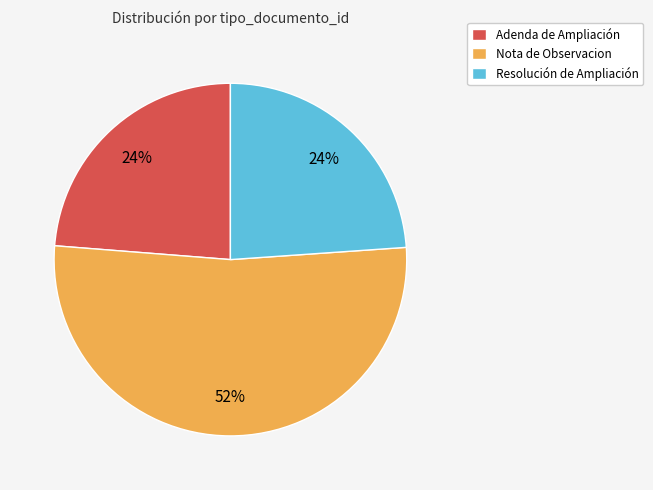

What is the largest slice in the pie chart?

Nota de Observacion